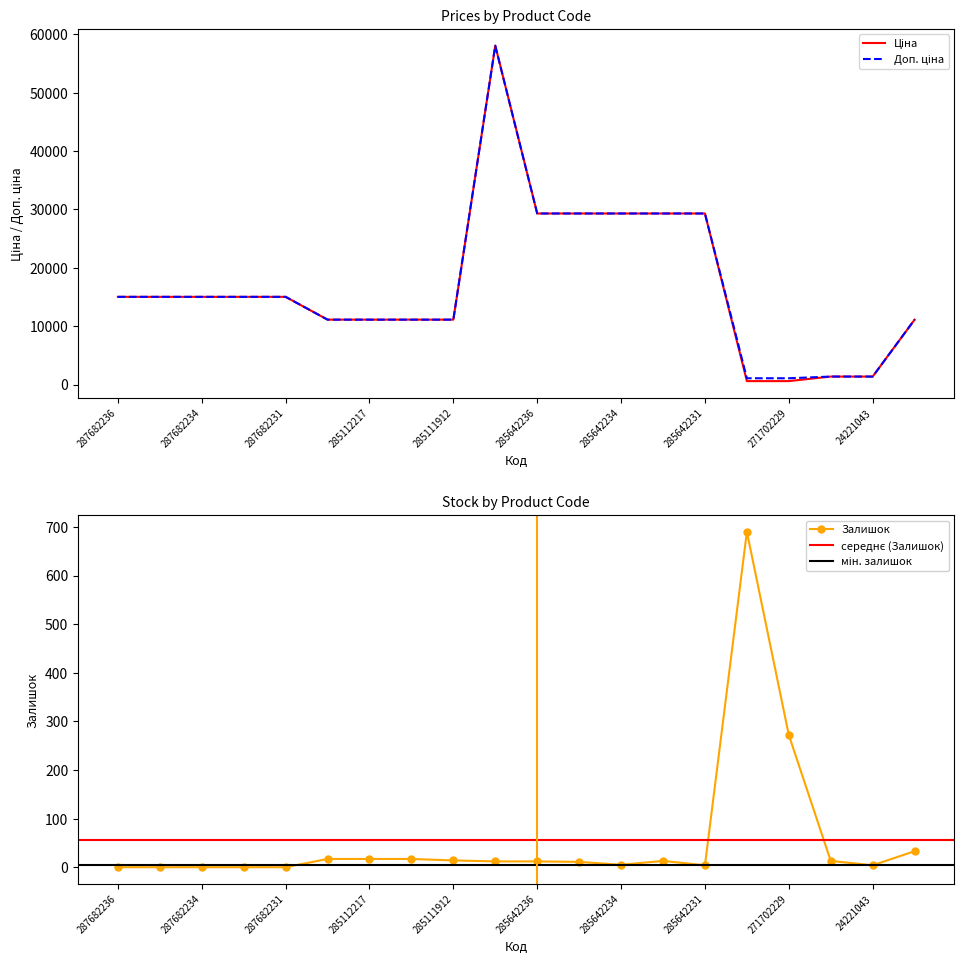

Does the chart display data point markers on the line(s)?

No